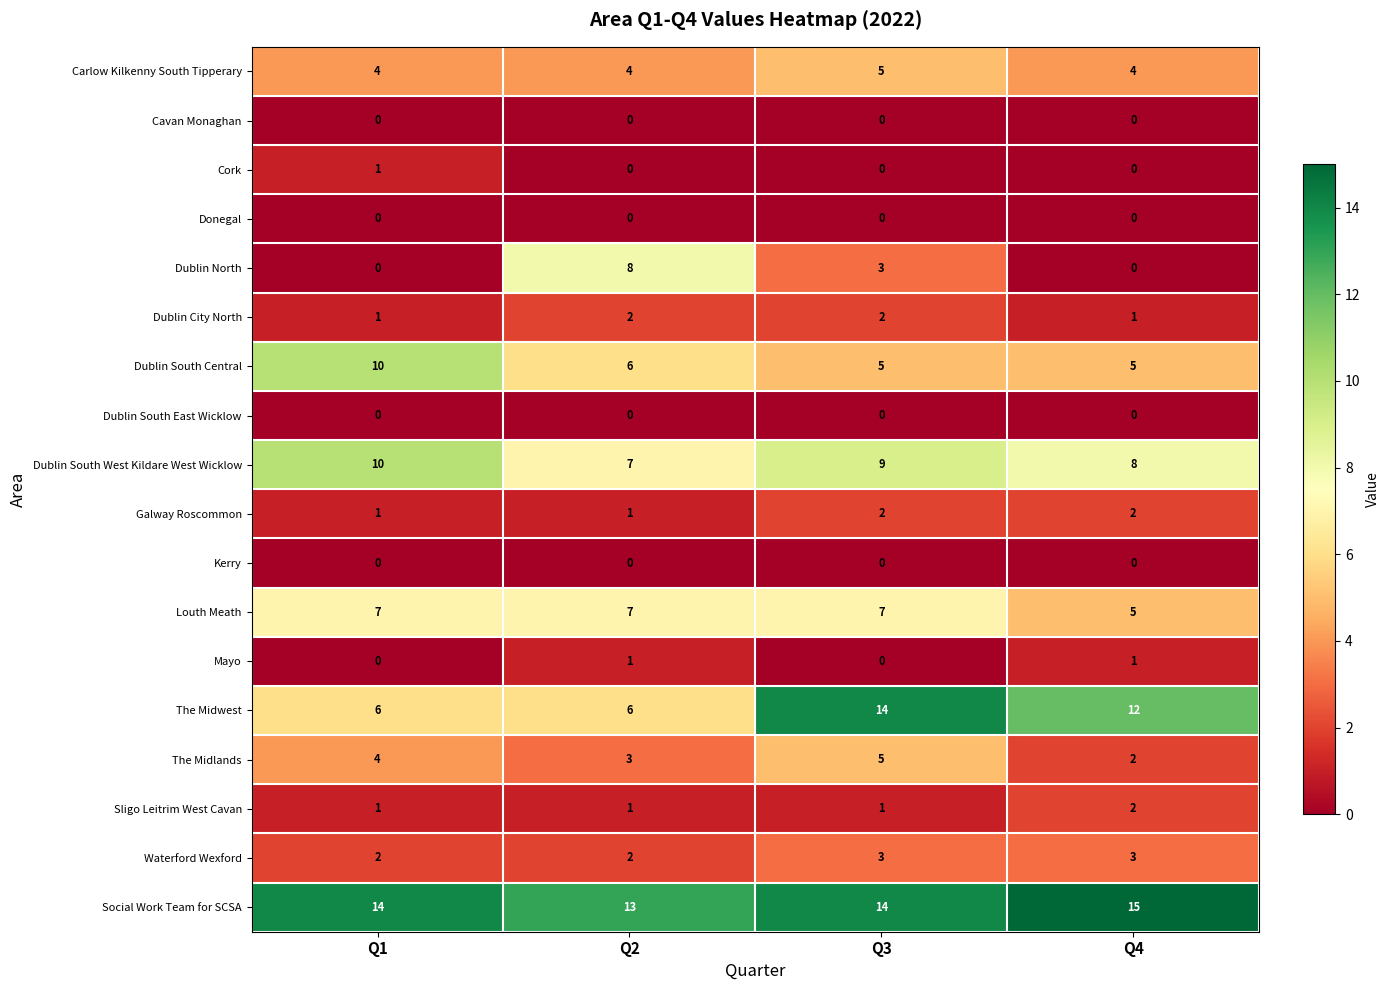

What is the total value across all series at Q1?

61